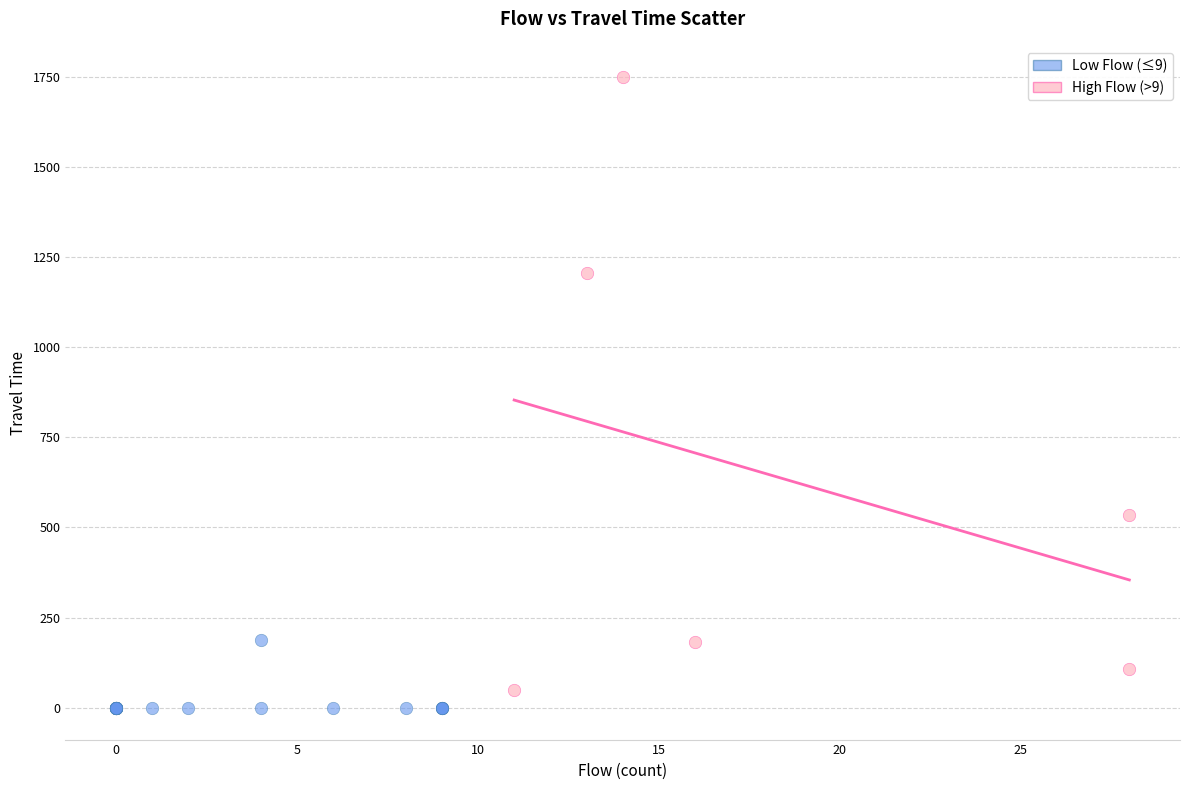

Which series has the widest spread of Y values?

High Flow (>9)